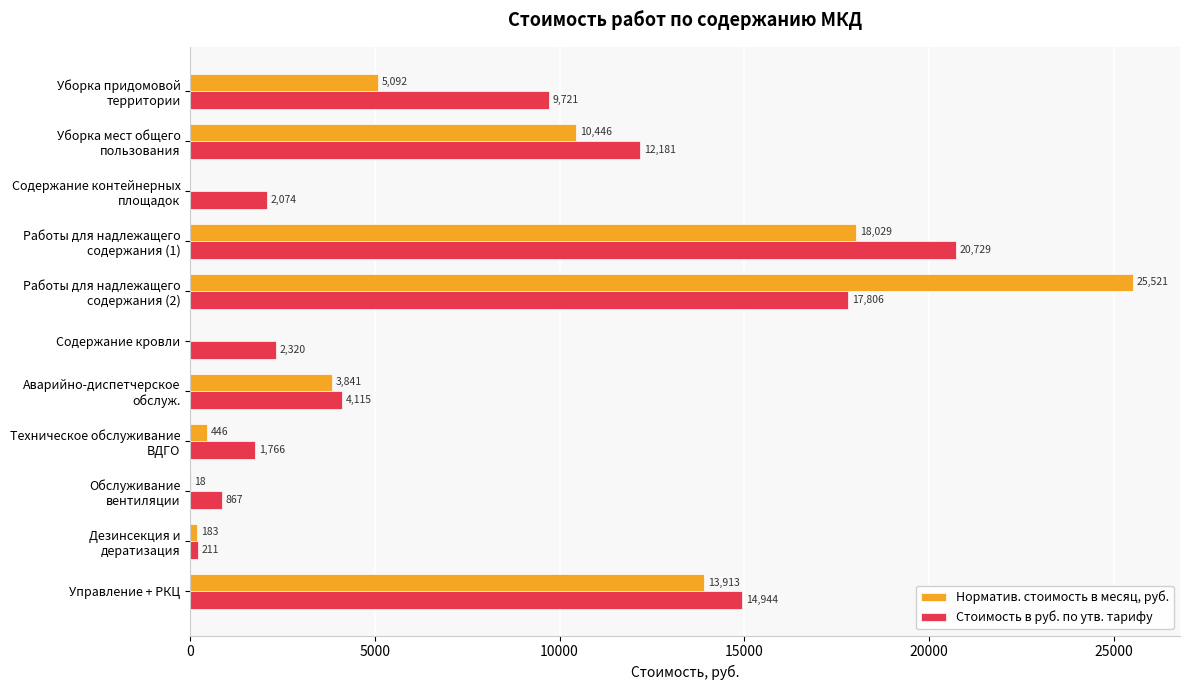

What is the sum of all Стоимость в руб. по утв. тарифу values?

86734.0